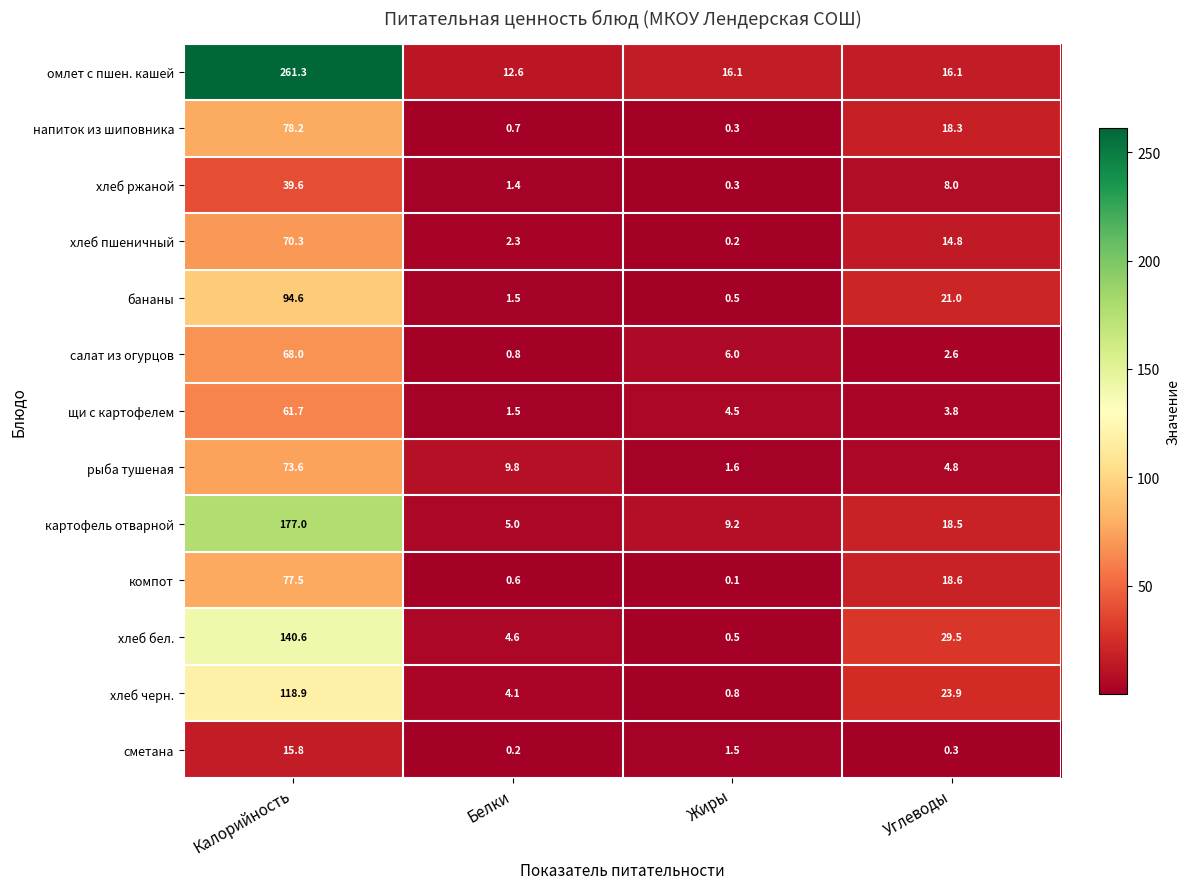

The value of напиток из шиповника at Жиры is 0.3. True or false?

True